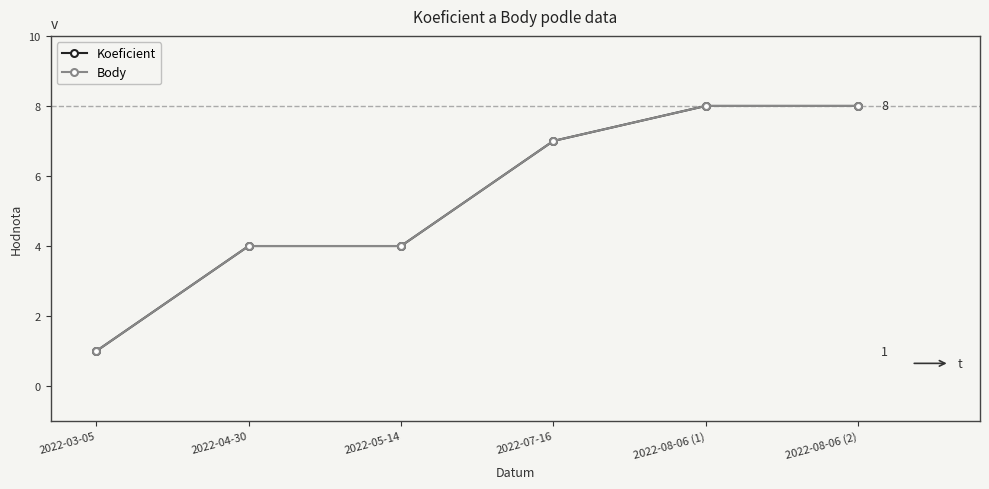

What is the minimum value shown in the chart?

1